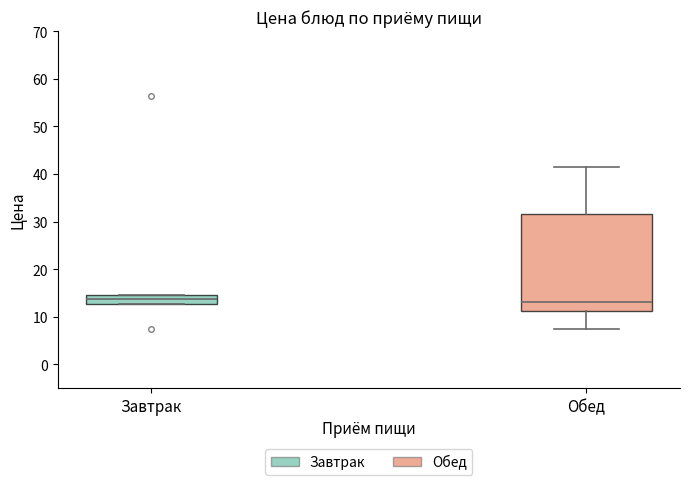

Reading left to right, transcribe this box plot: for each box, give where its median line is, the range the box spans, and where its two whiskers end, as read against the y-axis. The values are not printed on the chart, so give them approximately, as read against the axis.

Завтрак: median 14, box 13 to 15, whiskers 13 to 15
Обед: median 13, box 11 to 32, whiskers 8 to 41